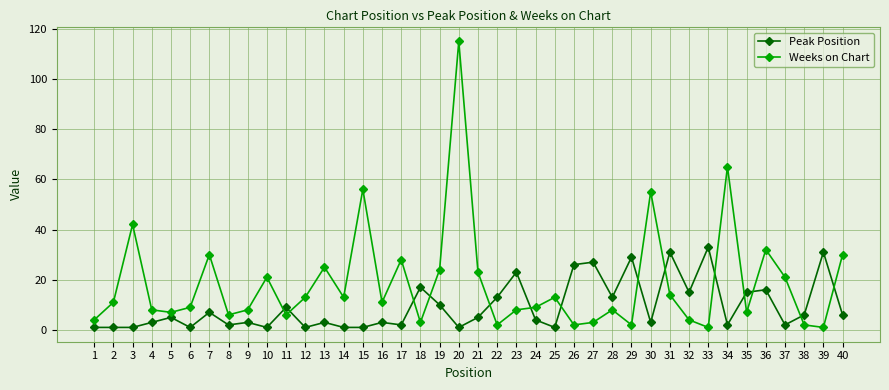

The value of Peak Position at 29 is 18. True or false?

False